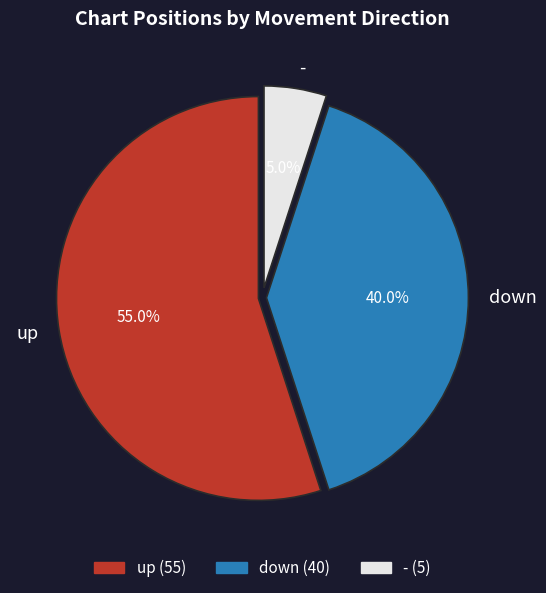

Which slice is the smallest?

-